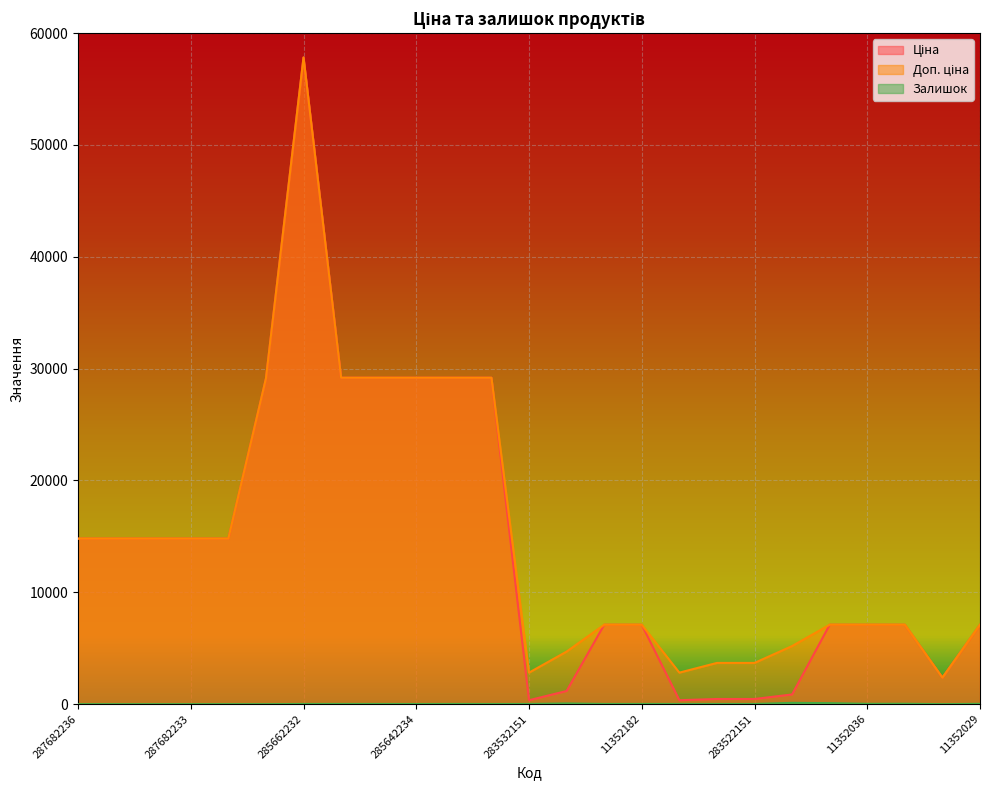

At which label does Доп. ціна reach its minimum?

11351861